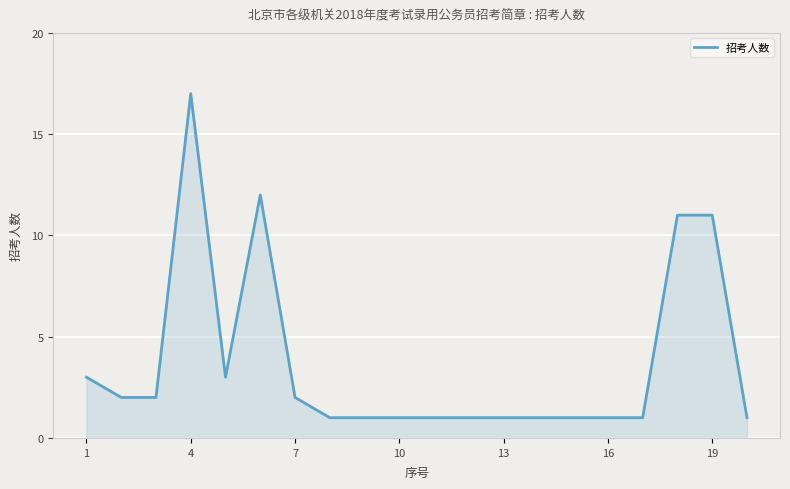

What is the greatest value displayed?

17